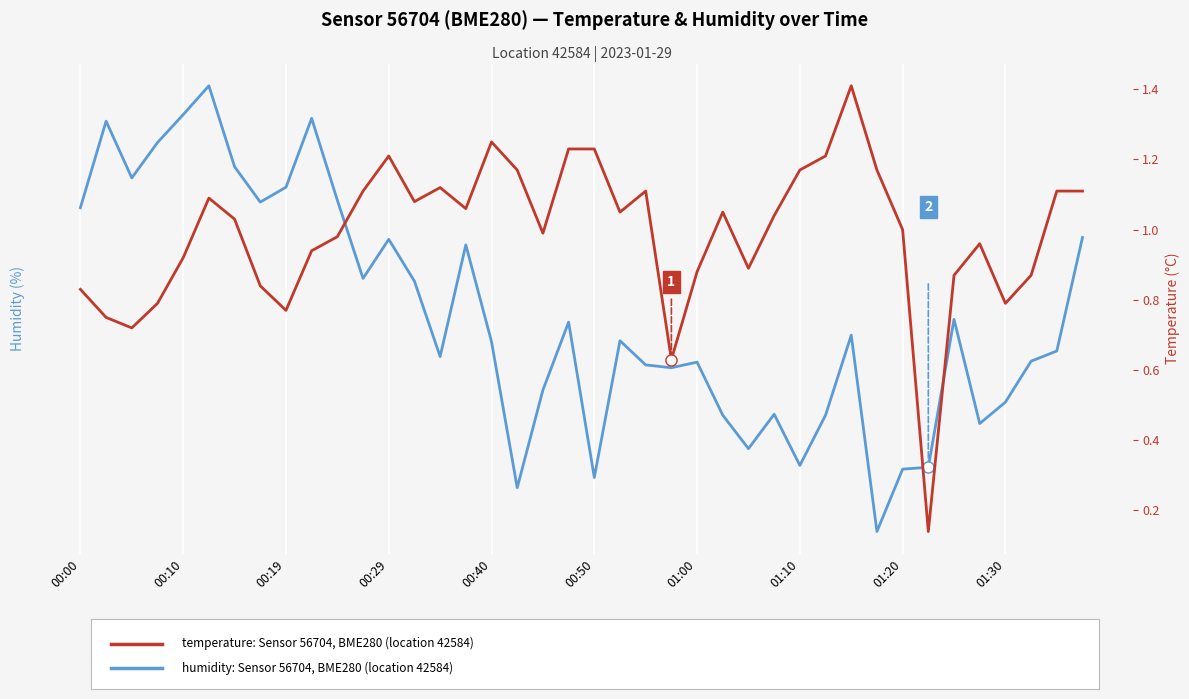

True or false: temperature: Sensor 56704, BME280 (location 42584) and humidity: Sensor 56704, BME280 (location 42584) intersect in this chart.

False